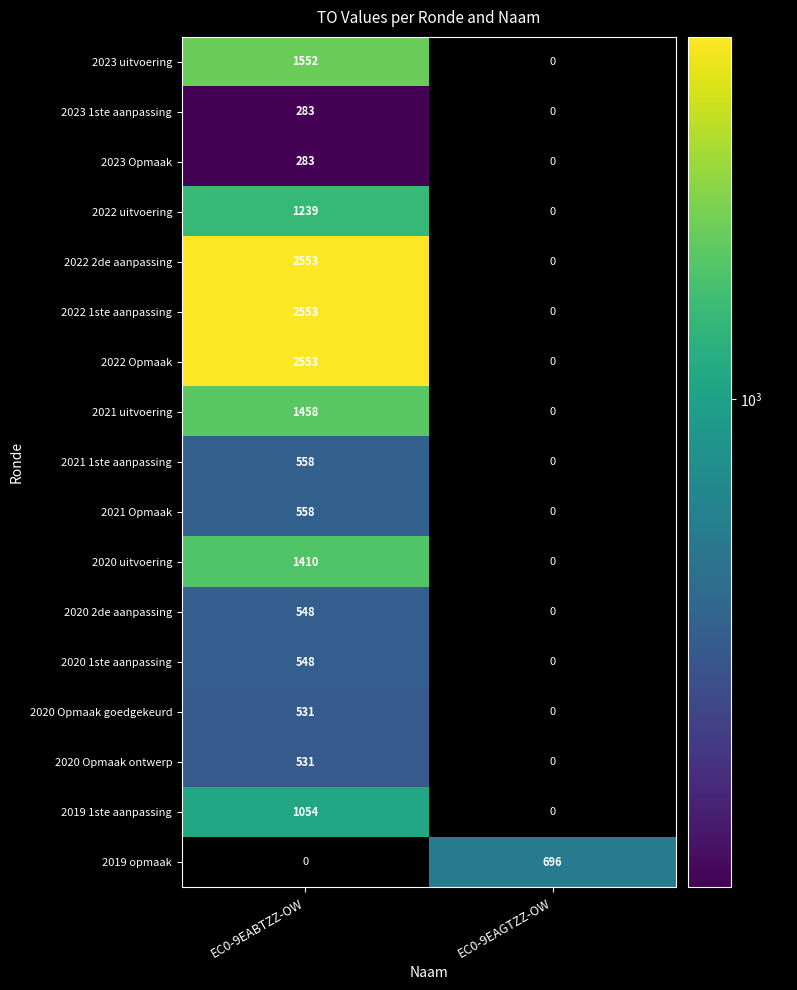

What is the approximate value of 2021 1ste aanpassing at EC0-9EABTZZ-OW?

558